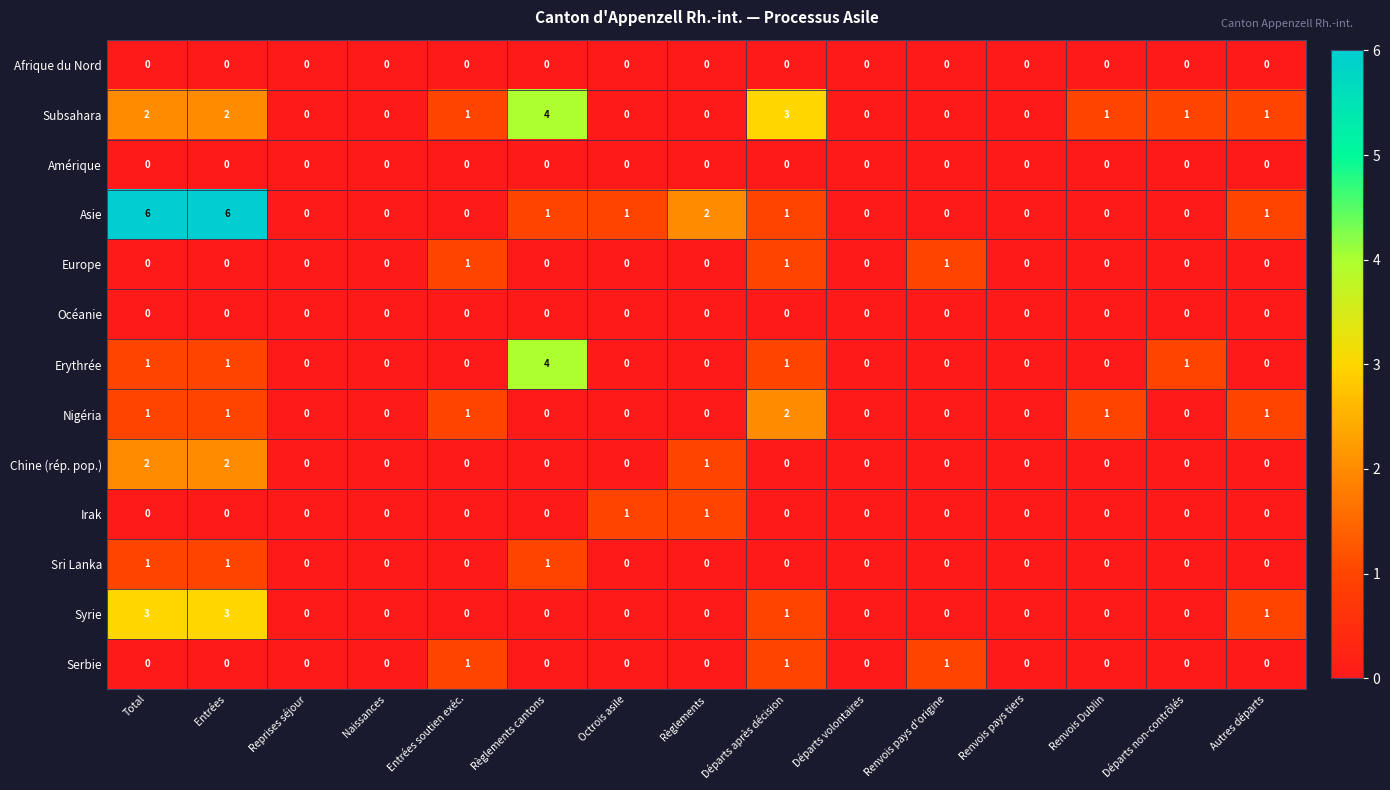

What is the maximum value shown in the chart?

6